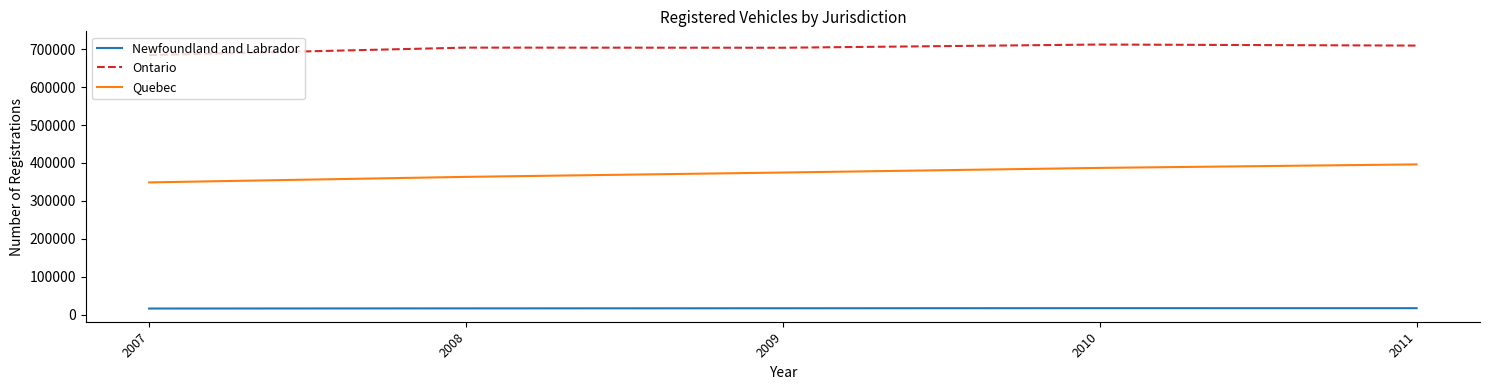

Is it true that Ontario equals 712510 at 2010?

True